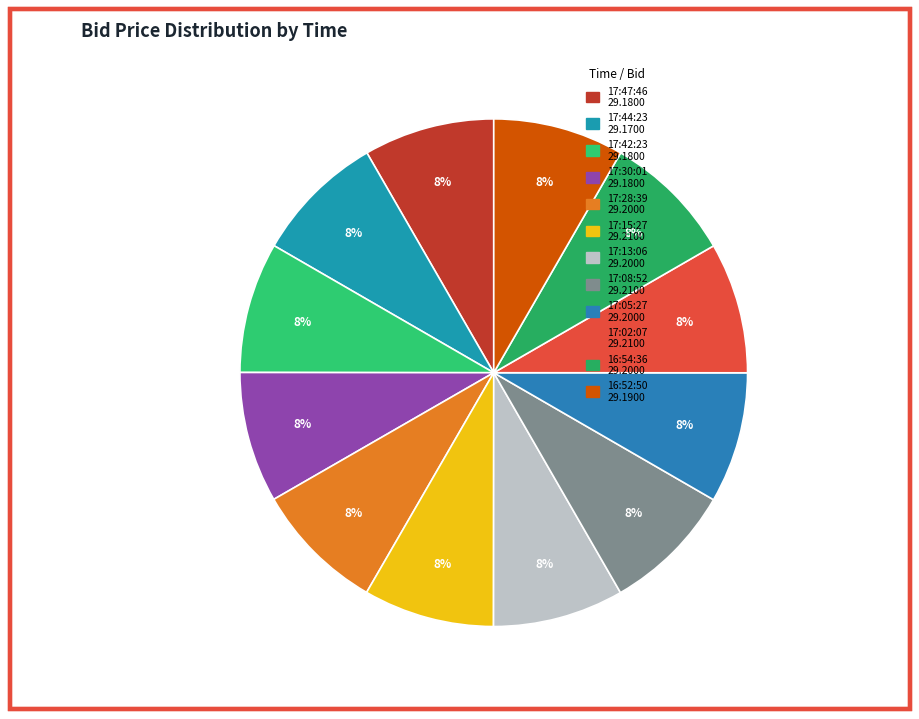

How many segments does this pie chart have?

12